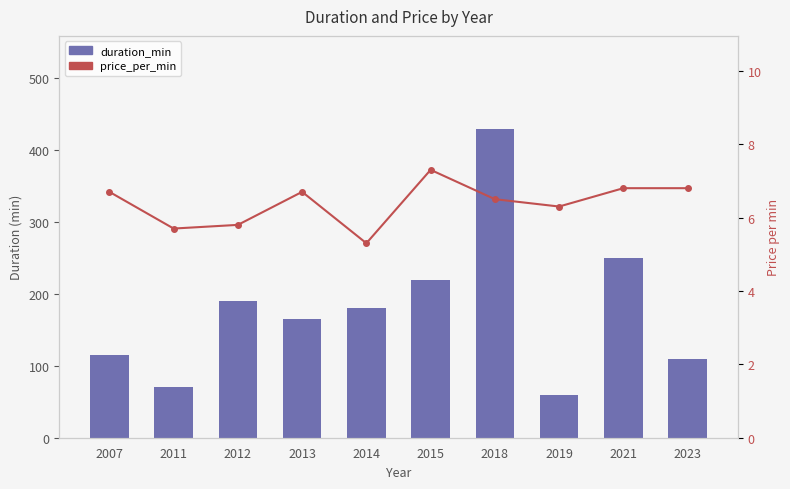

Is the value of price_per_min at 2012 greater than the value of duration_min at 2011?

No